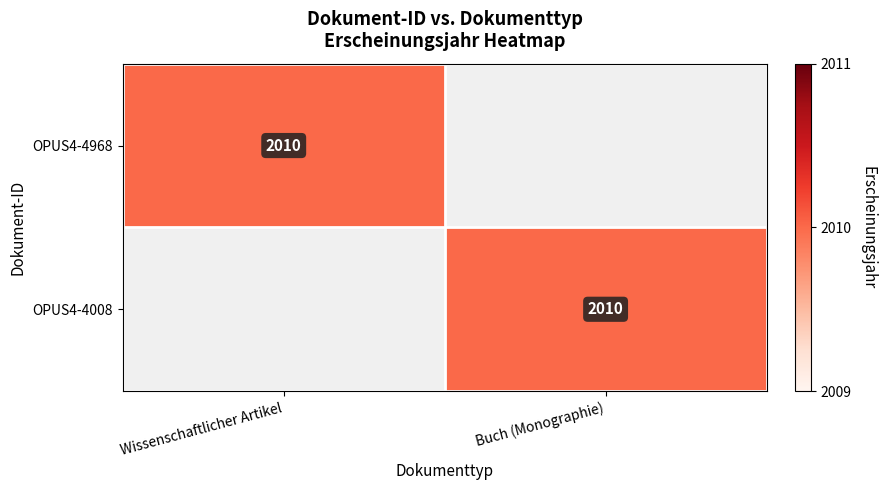

The value of OPUS4-4968 at Wissenschaftlicher Artikel is 3262. True or false?

False